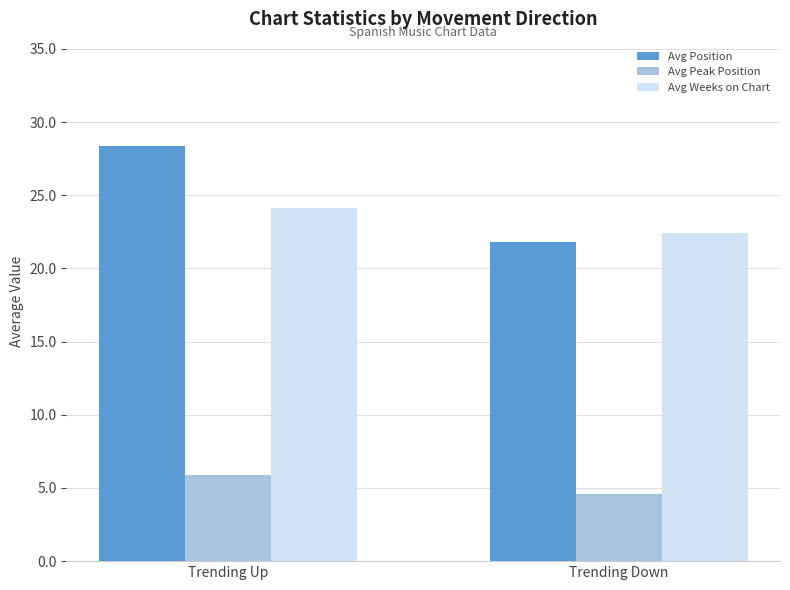

At which category does the chart reach its minimum across all series?

Trending Down